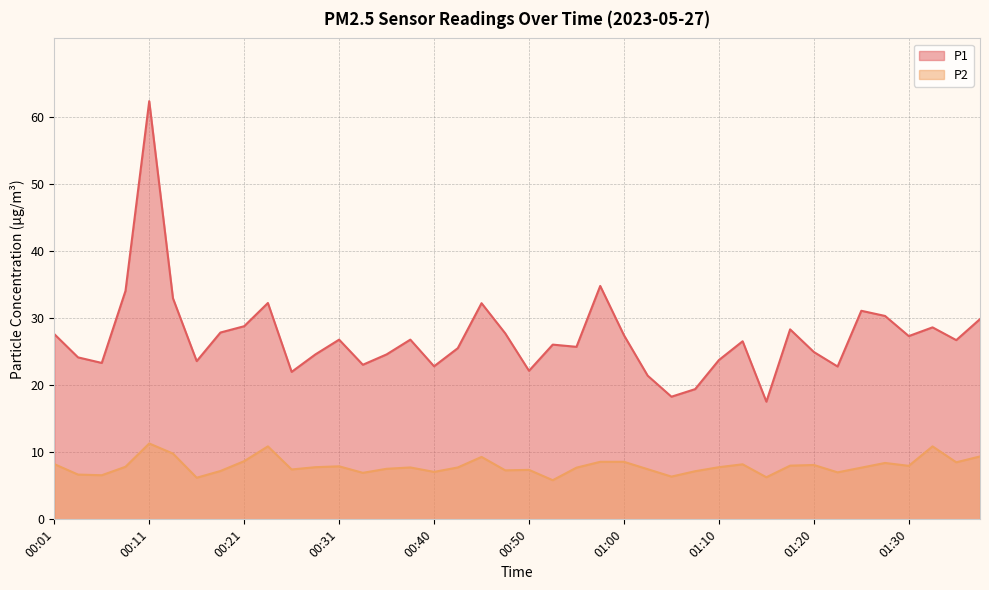

What is the value of the P1 point at the 28th from the left?

19.4